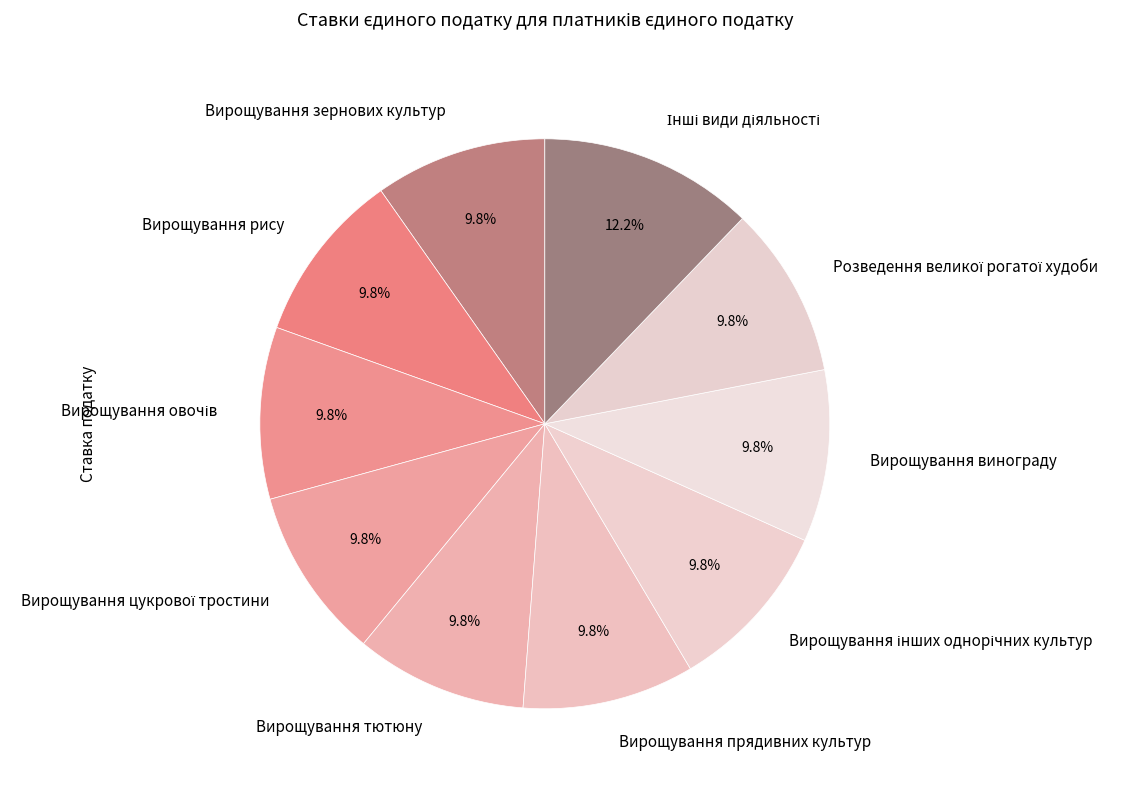

Approximately how many times larger is the value at Вирощування тютюну compared to Вирощування винограду?

1.0